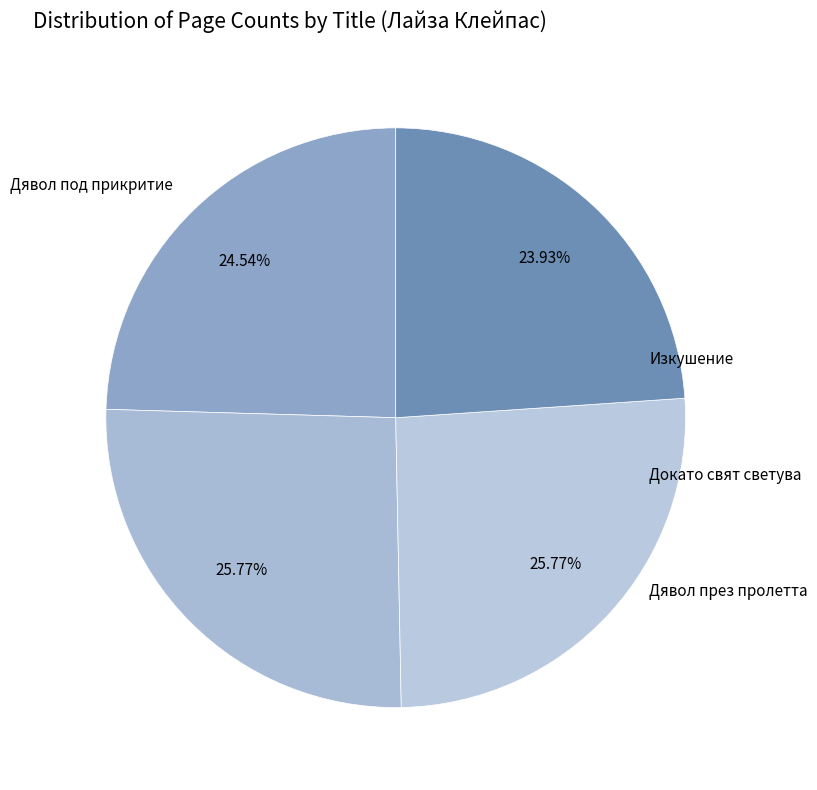

How many segments does this pie chart have?

4